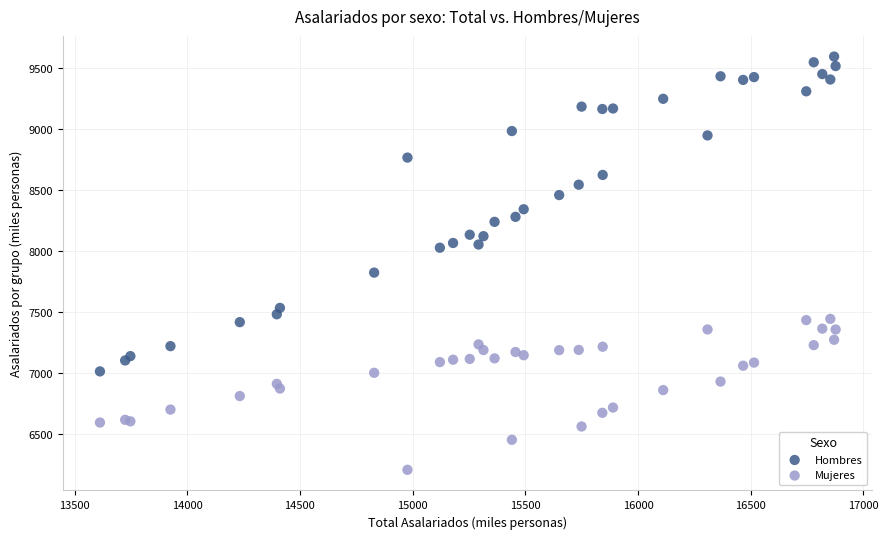

Which series reaches the minimum Y coordinate?

Mujeres